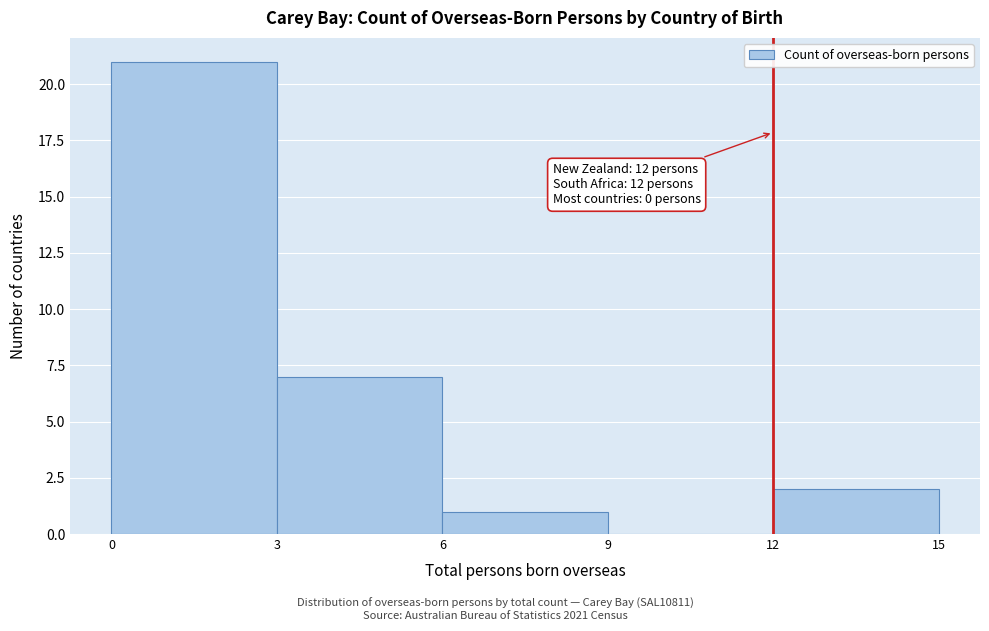

Which range on the x-axis has the tallest bar?

0 to 3